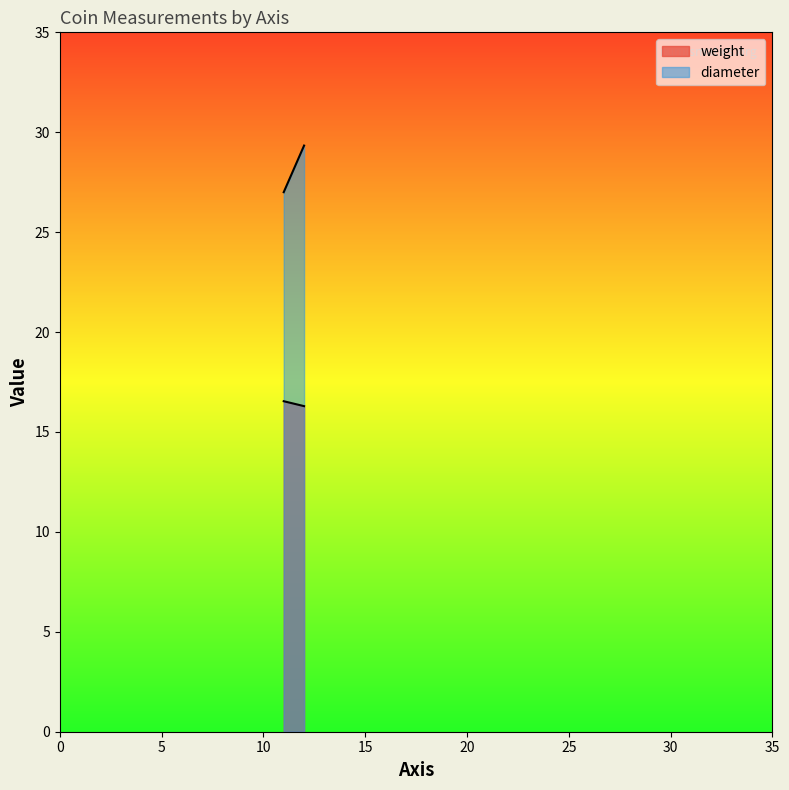

Which label corresponds to the smallest value in the chart?

12